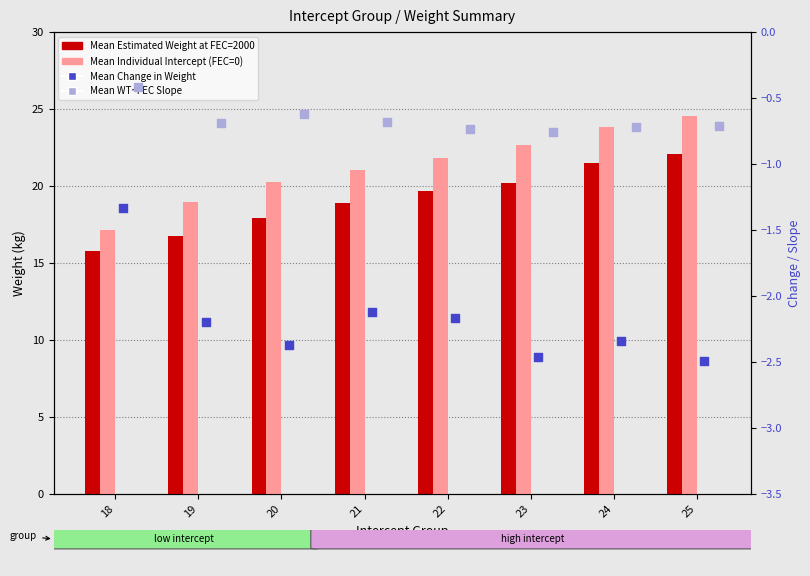

At how many categories does at least one series exceed 0?

8